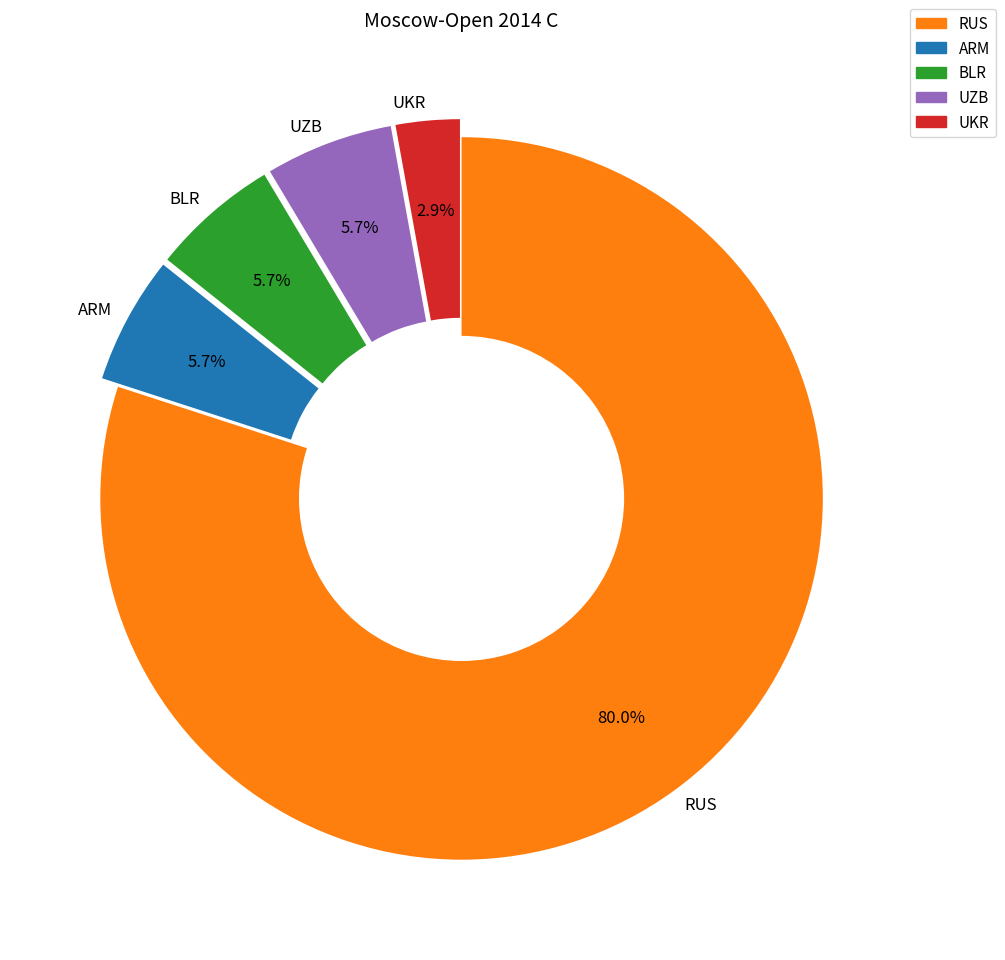

True or false: RUS accounts for 72% of the total.

False